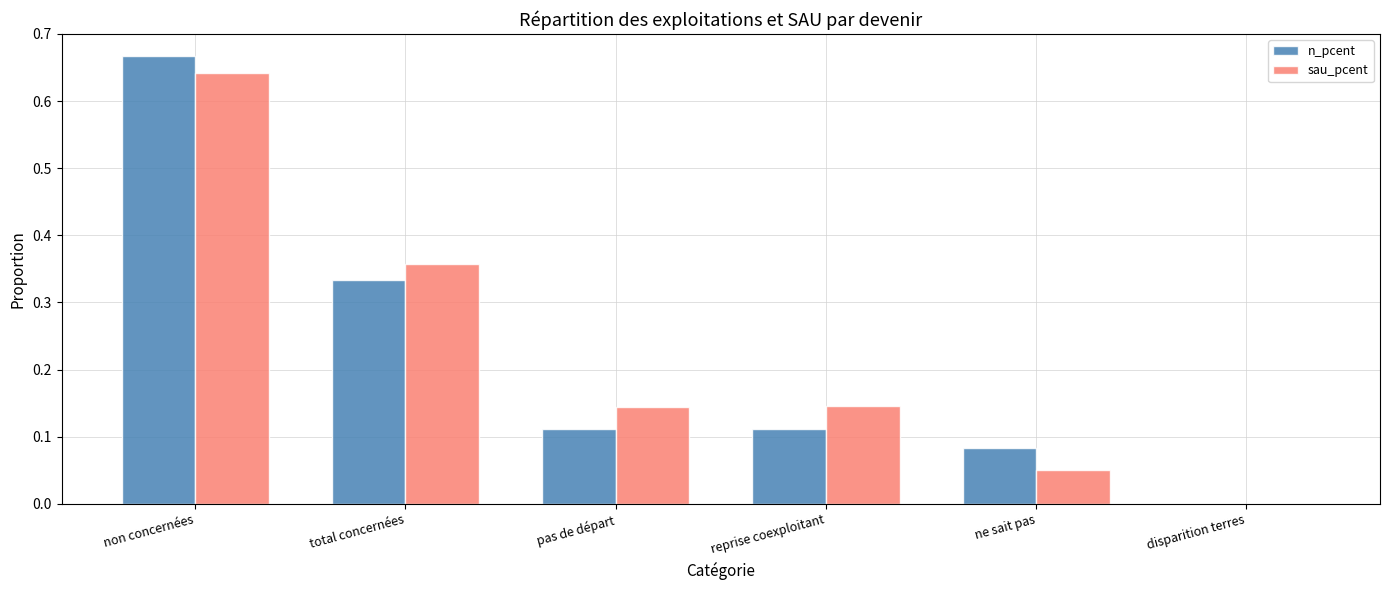

Which category has the highest value across all series?

non concernées